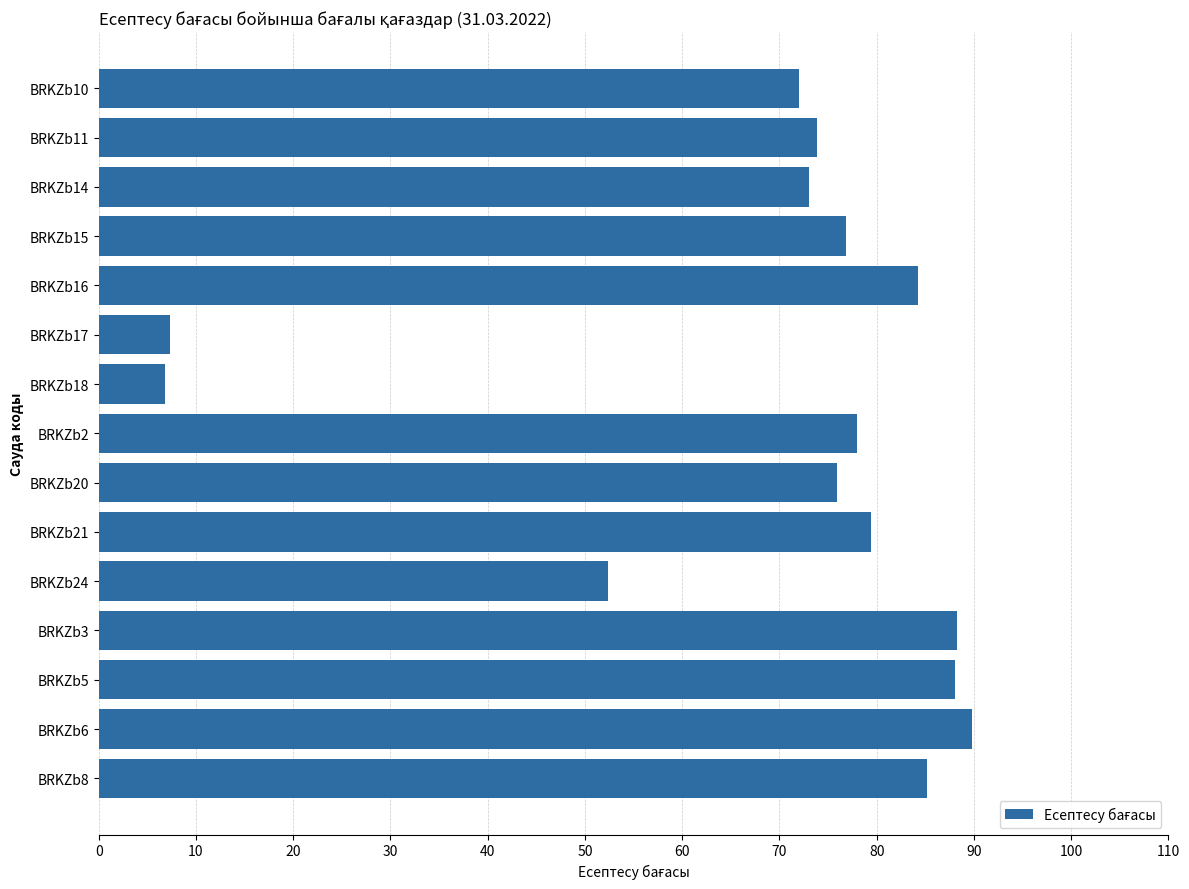

What is the maximum value shown in the chart?

89.8